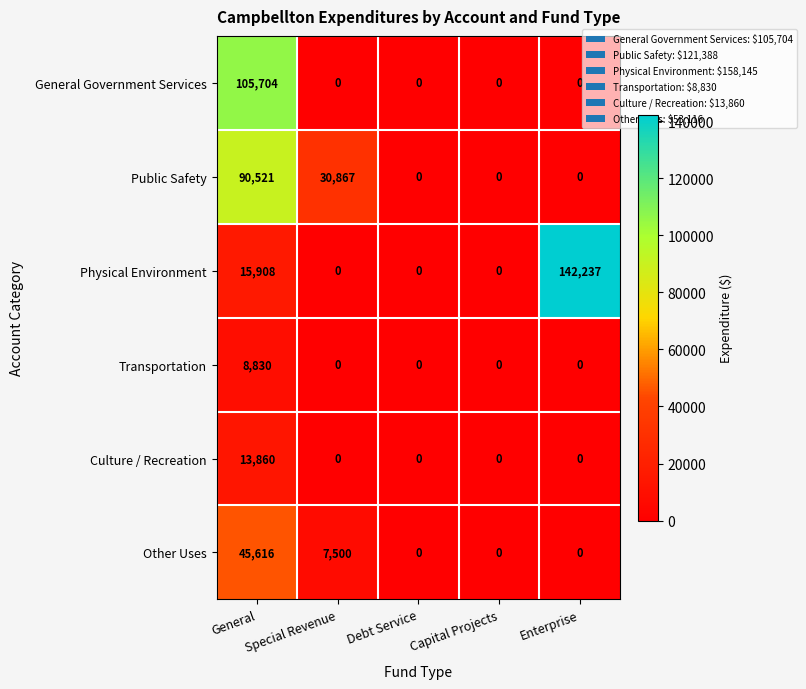

Which label corresponds to the largest value in the chart?

Enterprise